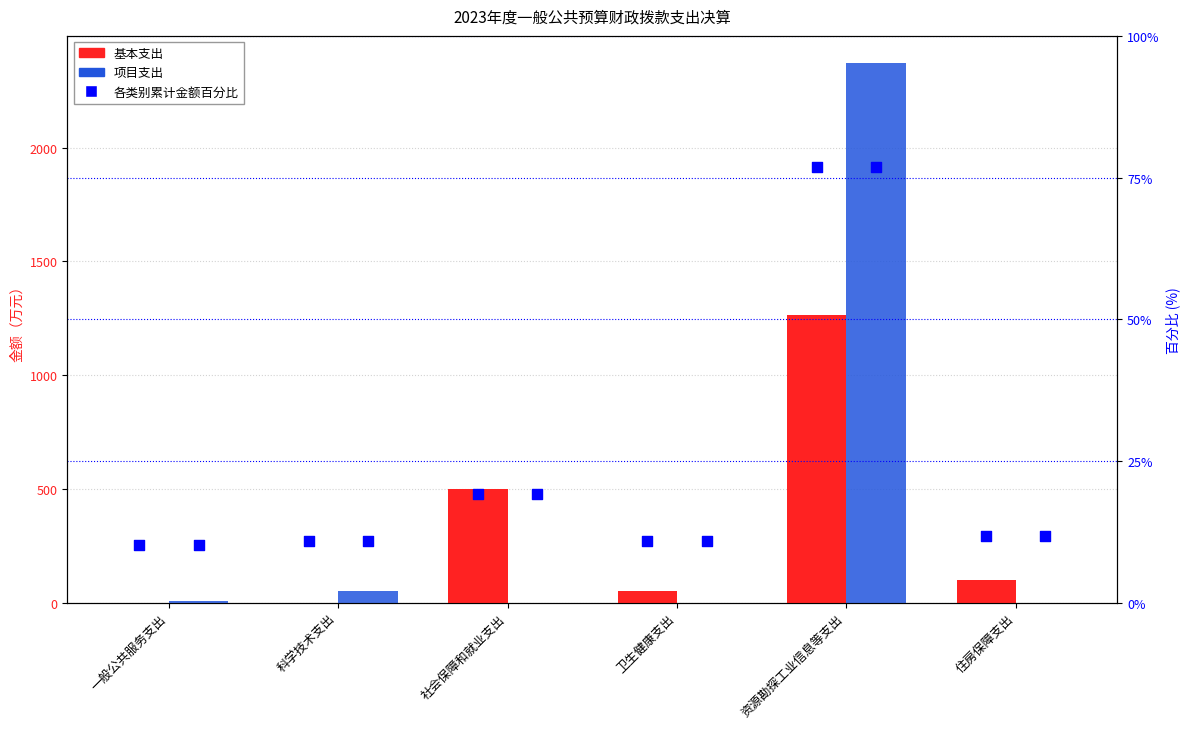

At how many categories does at least one series exceed 362?

2